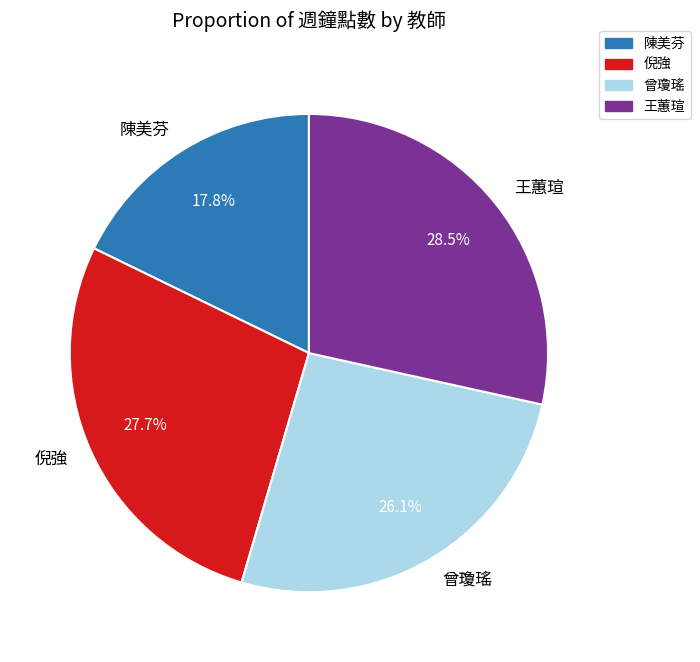

Does any single category account for the majority?

No